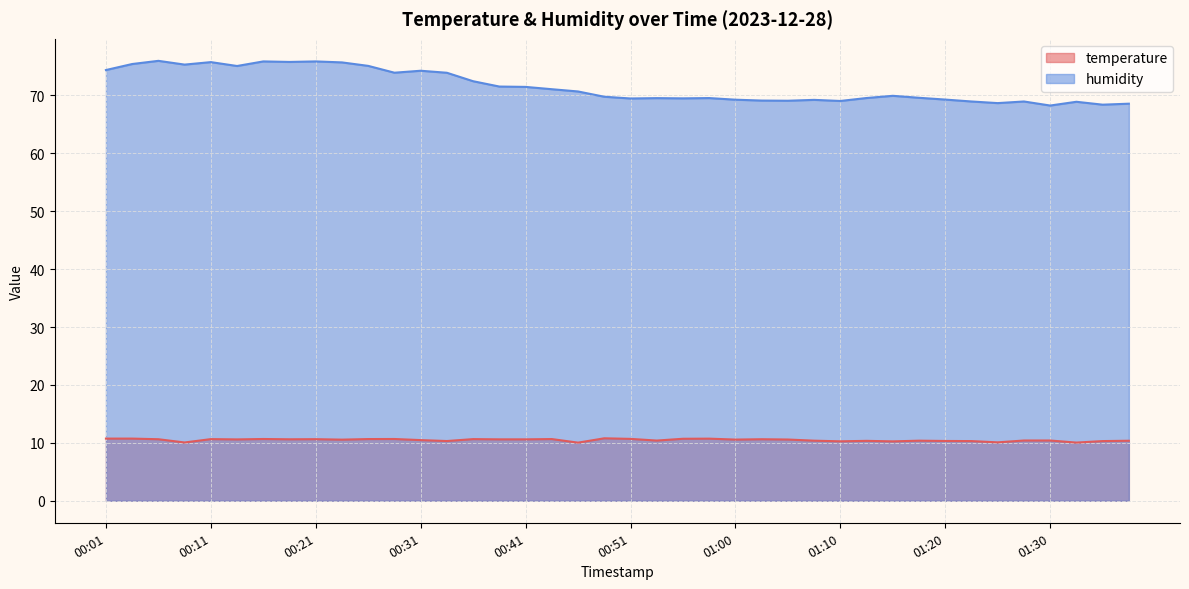

What is the label of the 12th point from the left?

00:28